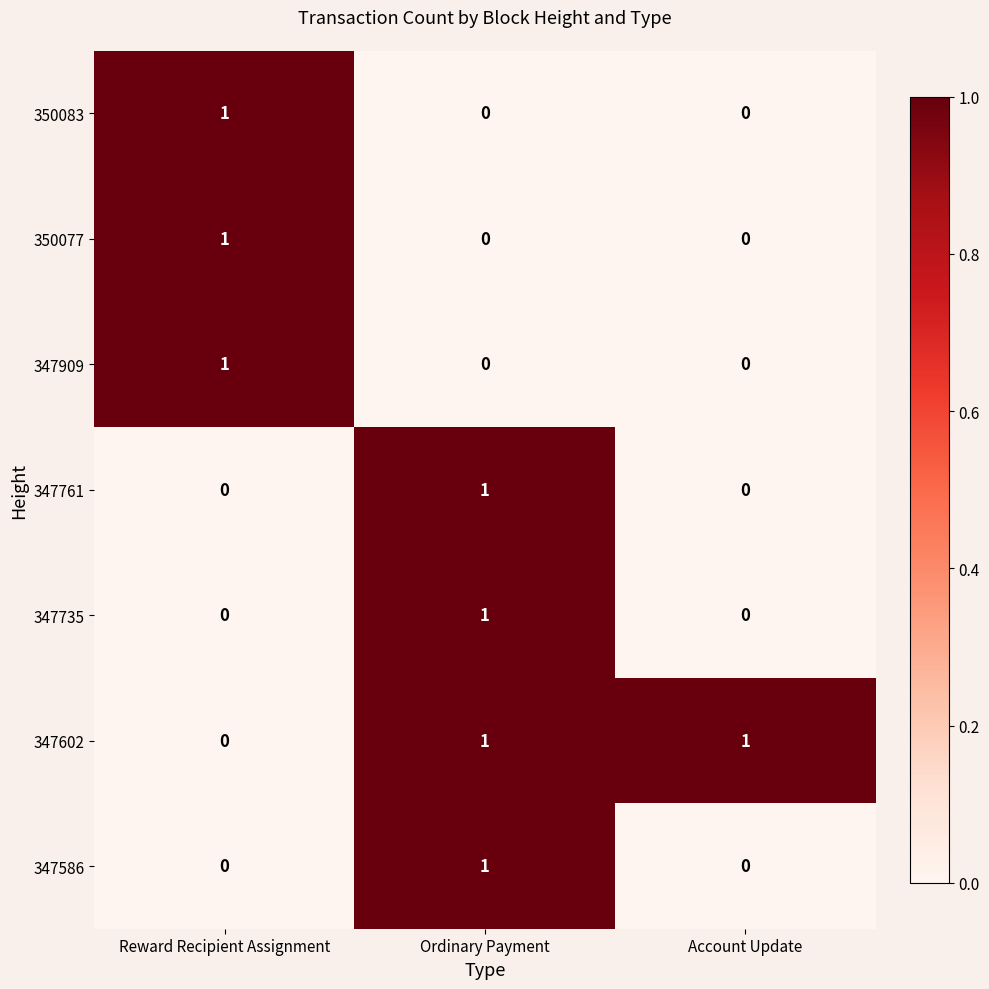

At which label does 347602 reach its minimum?

Reward Recipient Assignment